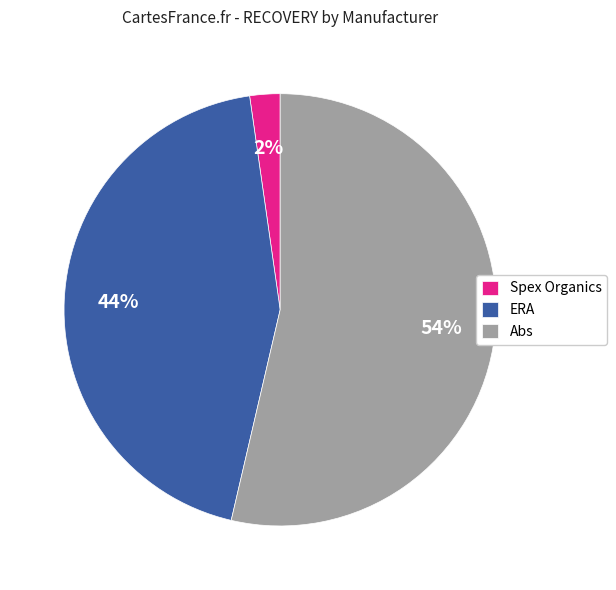

To the nearest percent, what is the average slice percentage?

33%